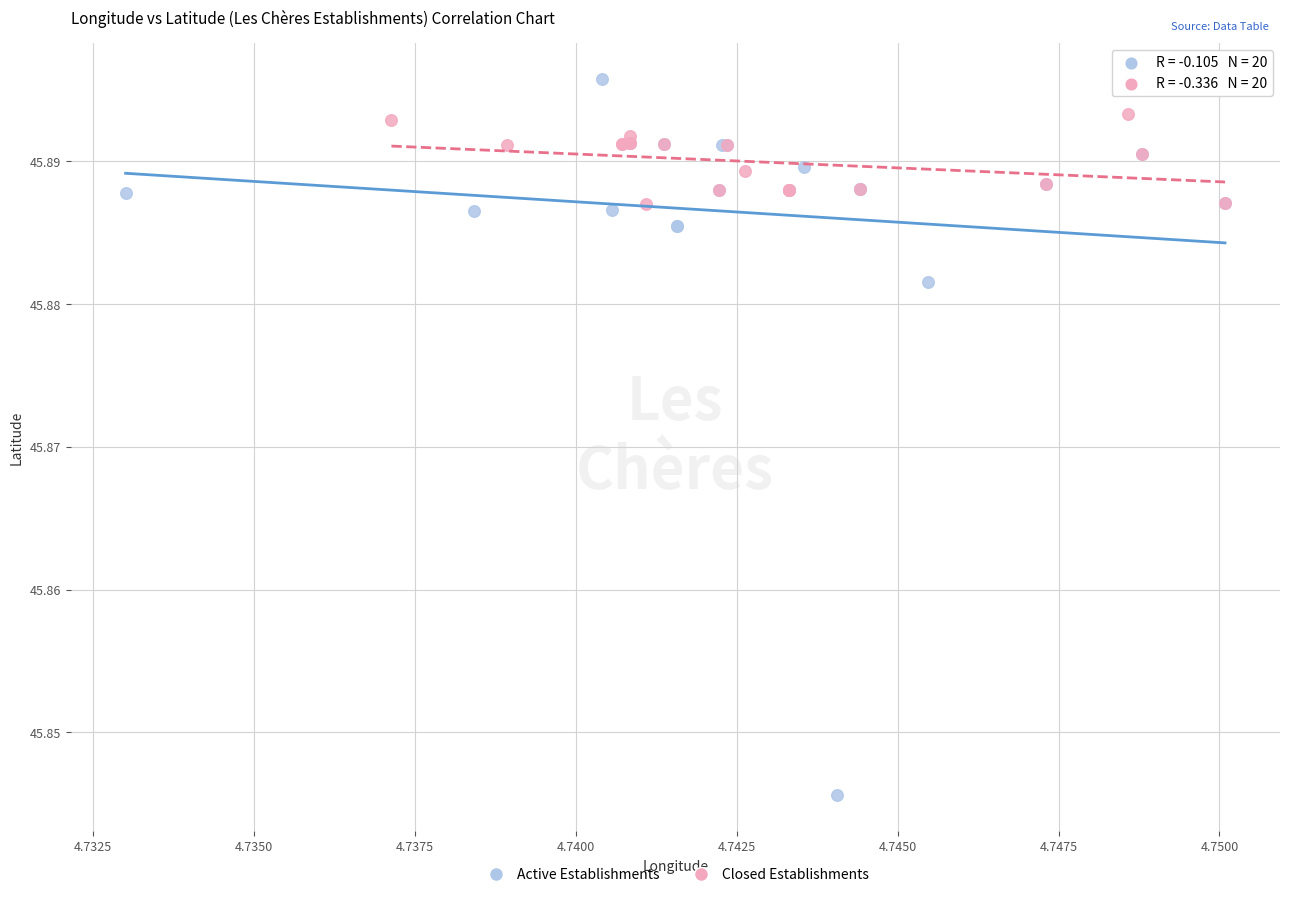

Which series has the largest Y range (max minus min)?

Active Establishments